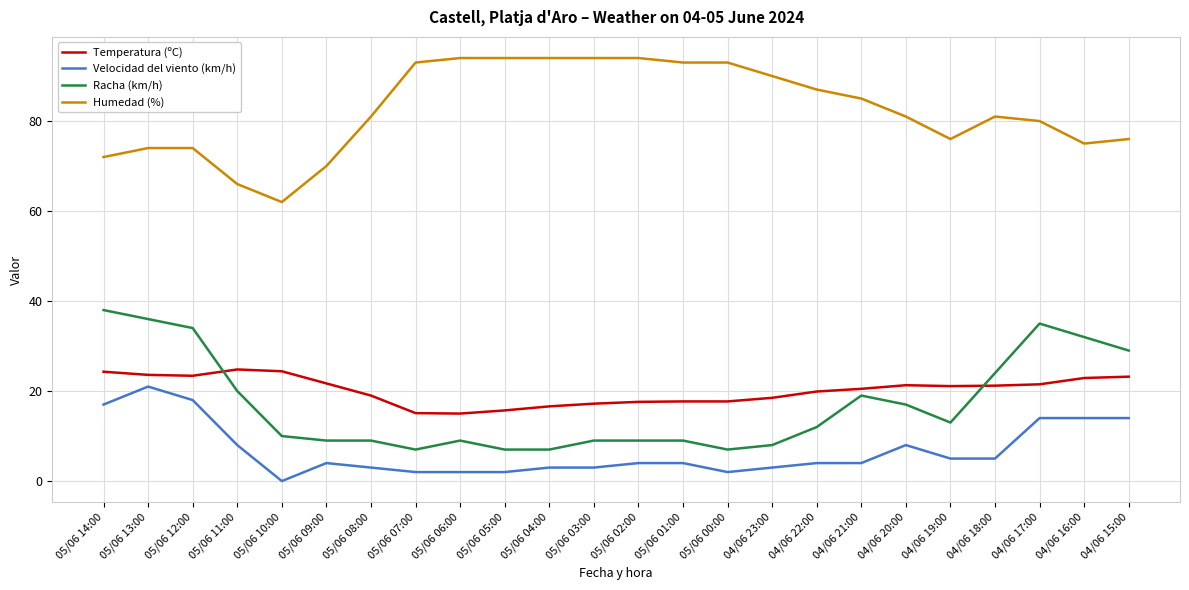

True or false: Humedad (%) and Racha (km/h) cross at least once.

False